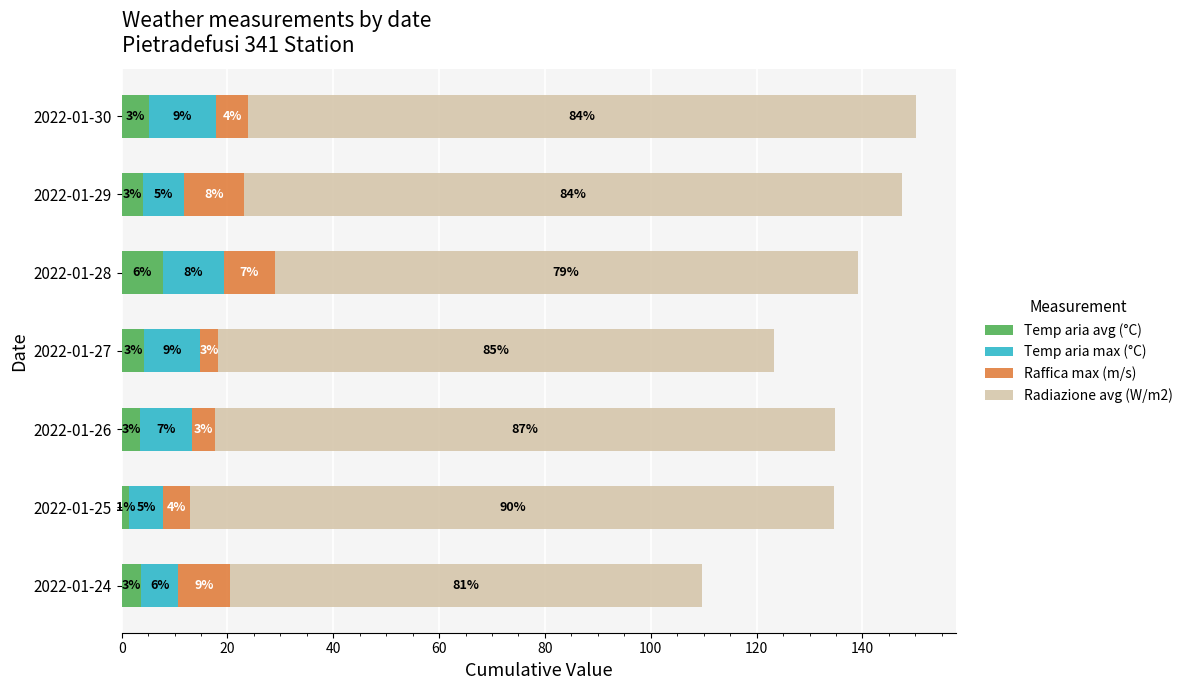

What are all the series names shown in the legend?

Temp aria avg (°C), Temp aria max (°C), Raffica max (m/s), Radiazione avg (W/m2)